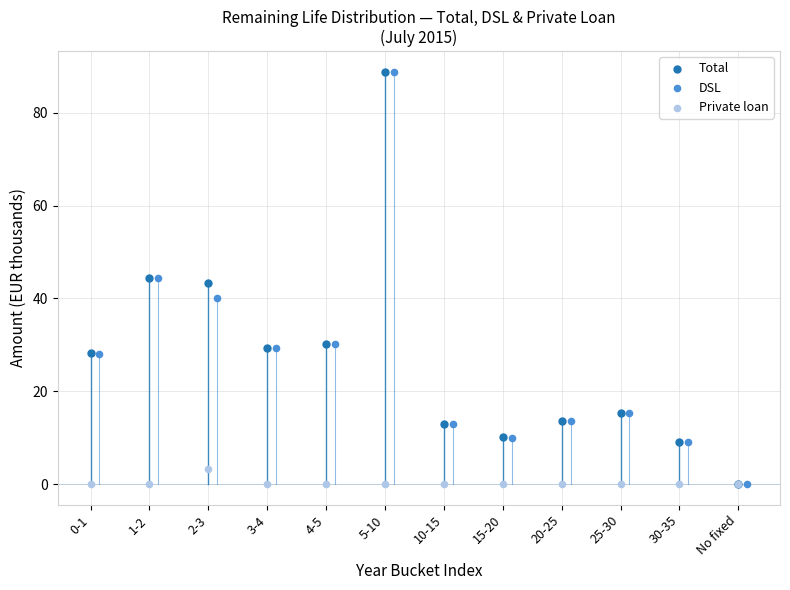

Which series has the largest Y range (max minus min)?

Total